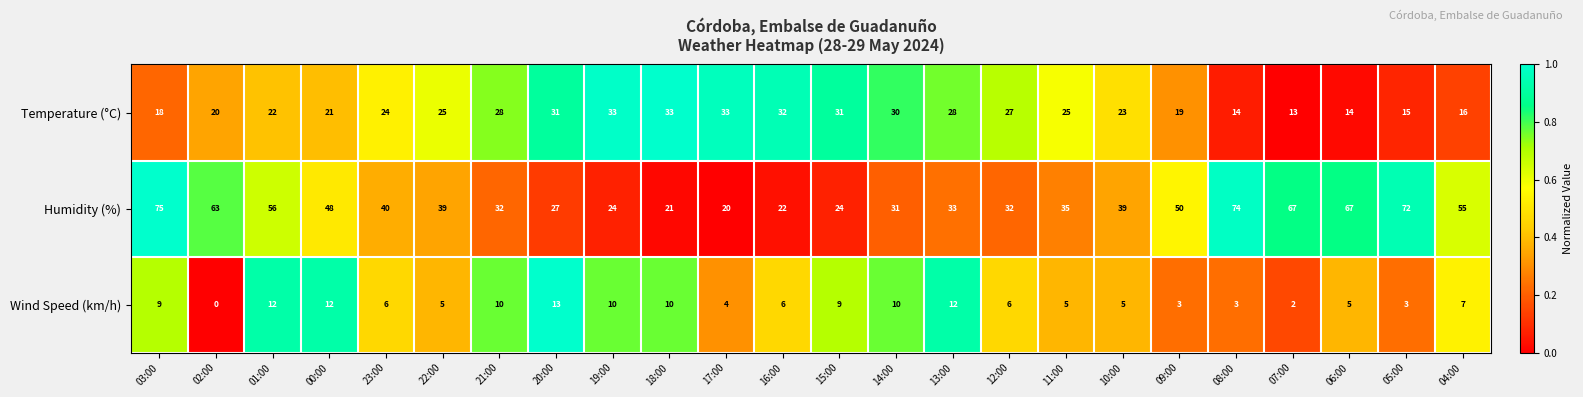

Which category has the highest value across all series?

03:00